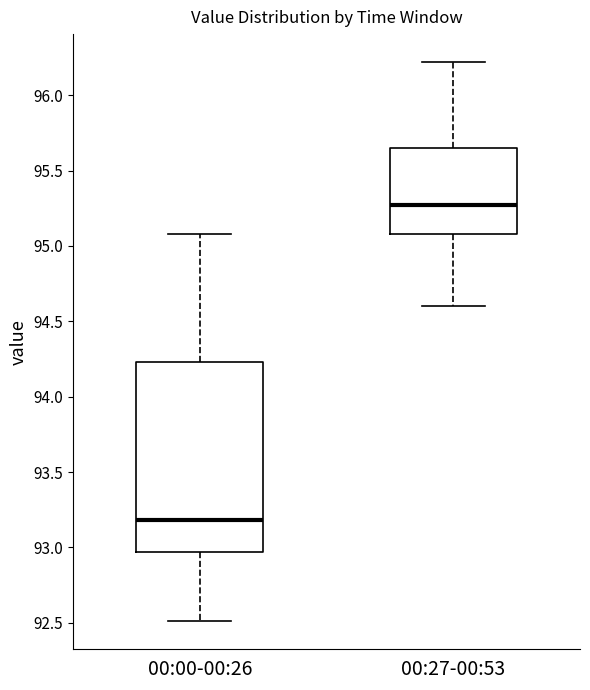

Reading left to right, transcribe this box plot: for each box, give where its median line is, the range the box spans, and where its two whiskers end, as read against the y-axis. The values are not printed on the chart, so give them approximately, as read against the axis.

00:00-00:26: median 93.20, box 92.95 to 94.25, whiskers 92.50 to 95.10
00:27-00:53: median 95.25, box 95.10 to 95.65, whiskers 94.60 to 96.20